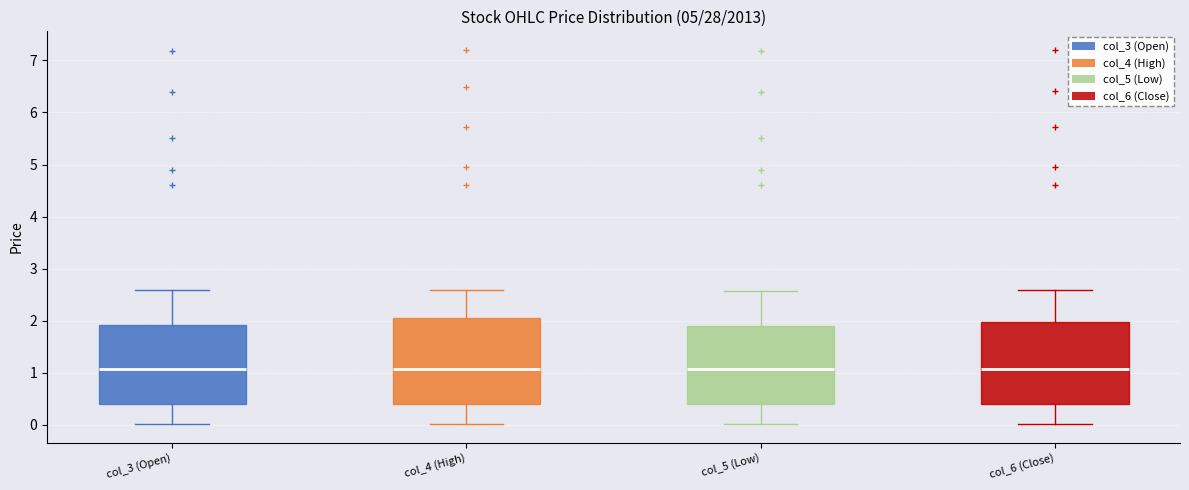

Where does the upper whisker of the box for col_5 (Low) end on the y-axis? The values are not printed on the chart, so give them approximately, as read against the axis.

2.6